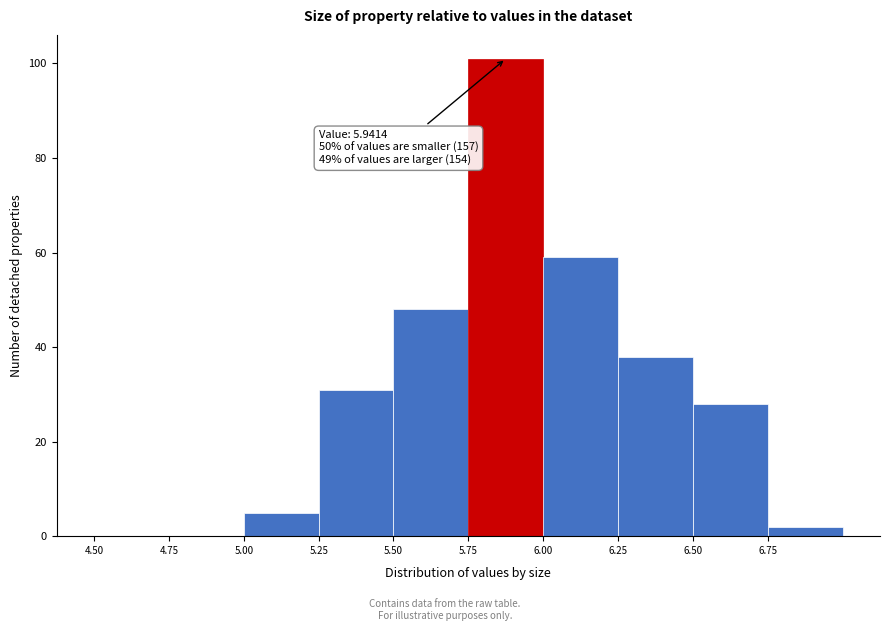

Which range on the x-axis has the tallest bar?

5.75 to 6.00